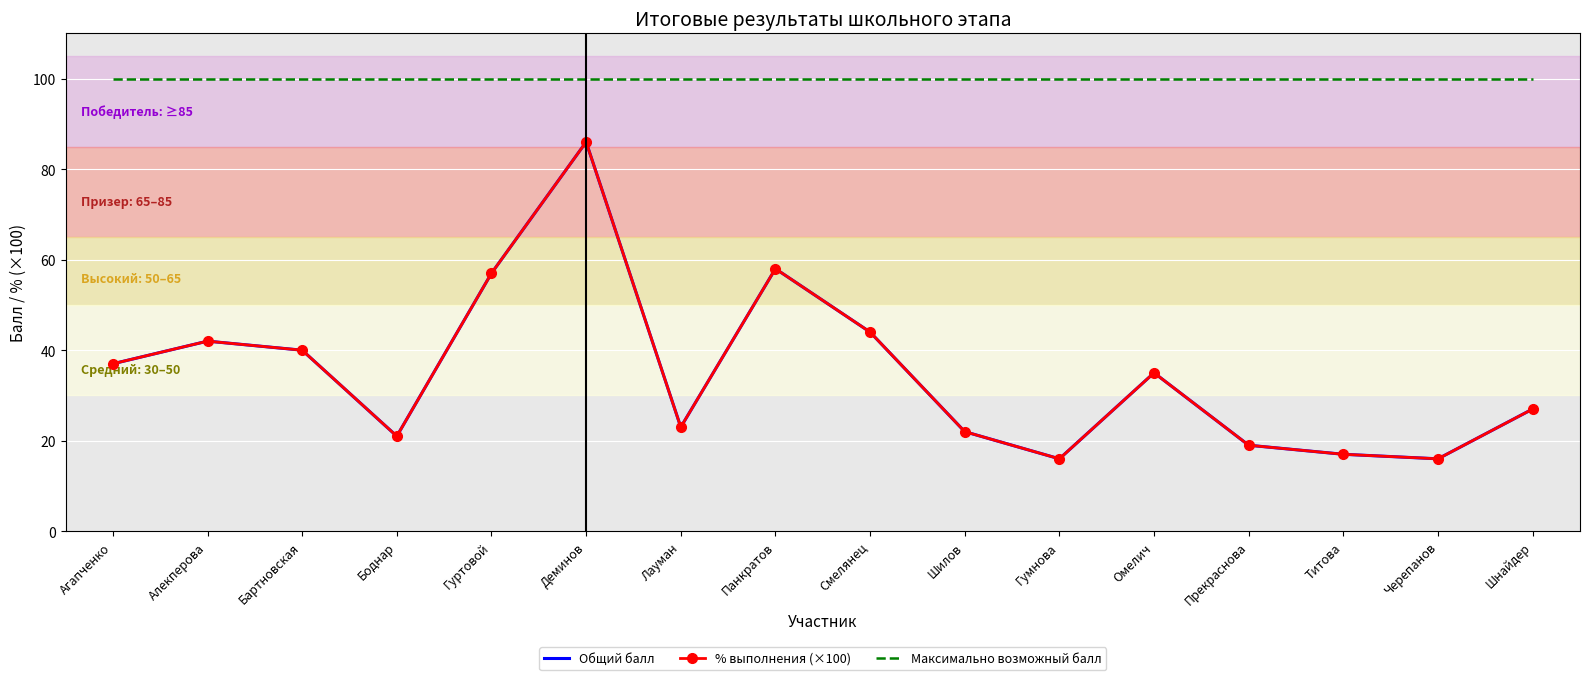

What is the value of the Общий балл point at the 16th from the left?

27.0